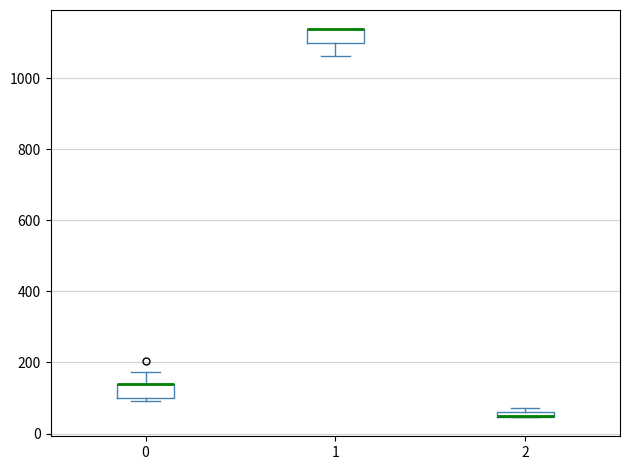

Where is the lower edge of the box at x = 0 on the y-axis? The values are not printed on the chart, so give them approximately, as read against the axis.

100